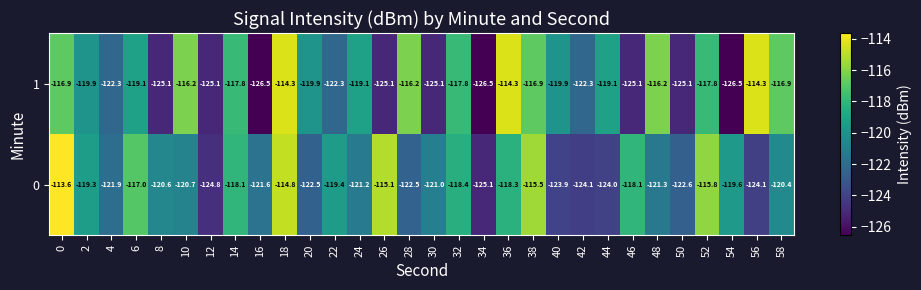

How many data points in 0 are above -120?

13